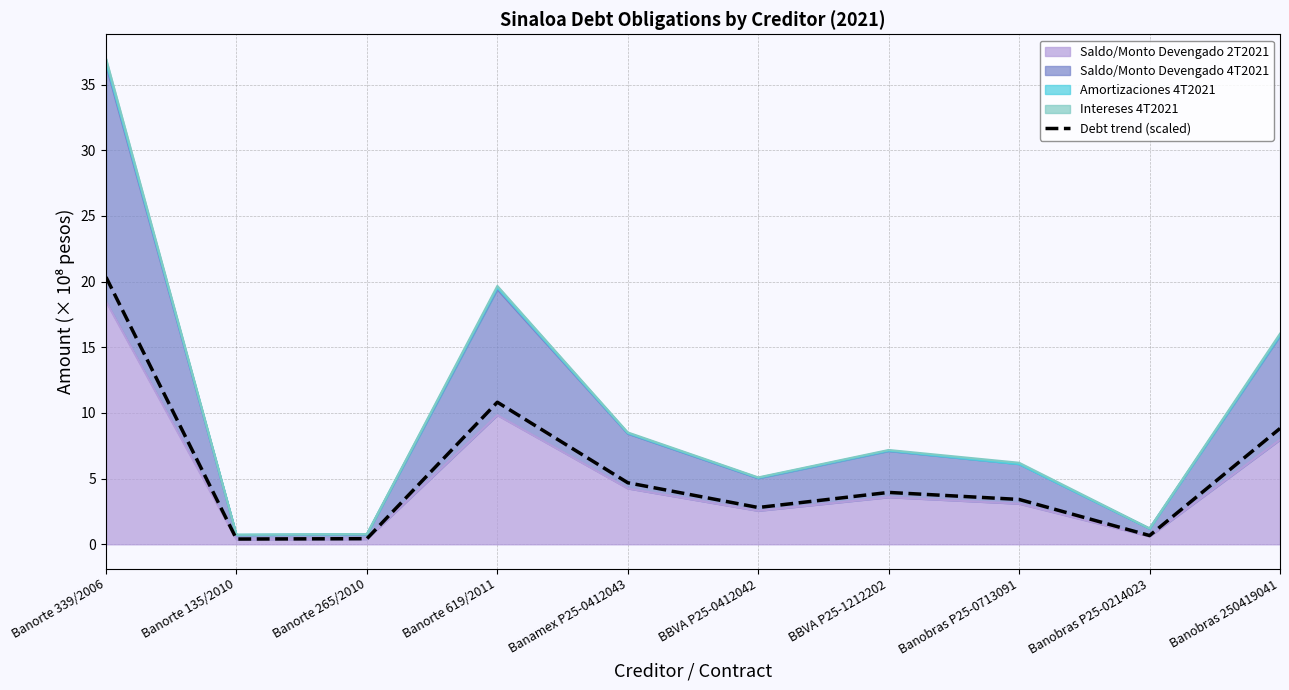

The chart shows a value of 12.6 at Banorte 339/2006. True or false?

False